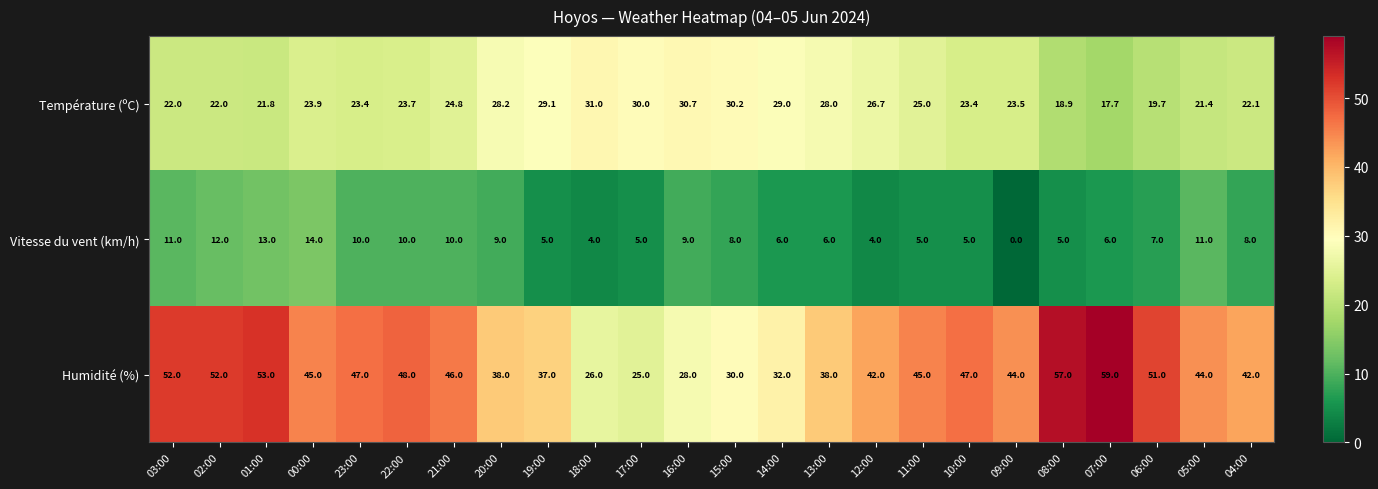

At which label does Température (ºC) reach its minimum?

07:00